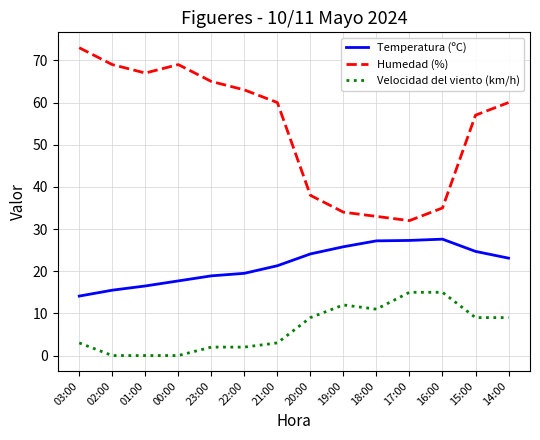

Which series has the widest spread of values?

Humedad (%)